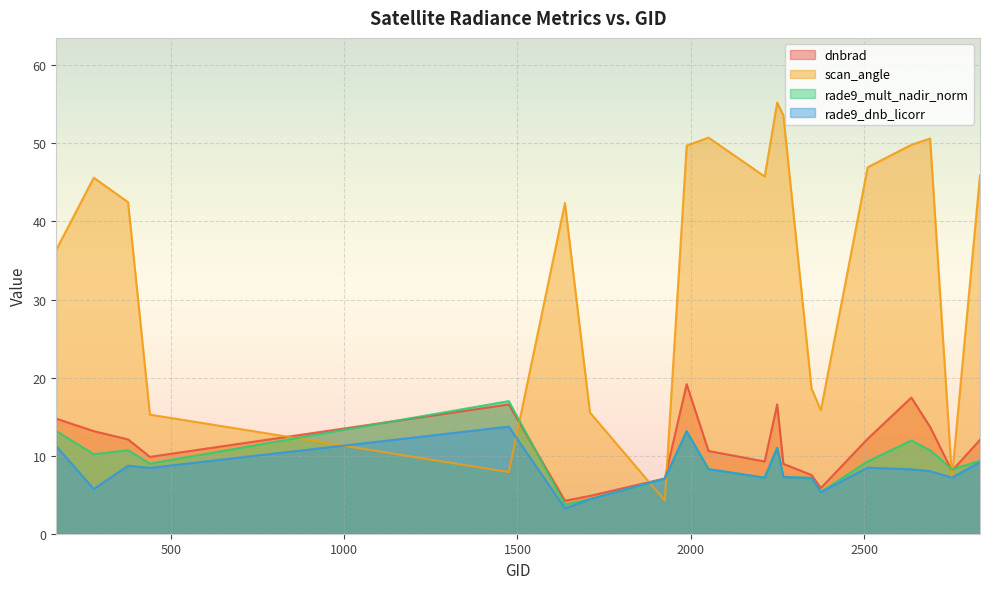

How many data points in scan_angle are less than 45?

10